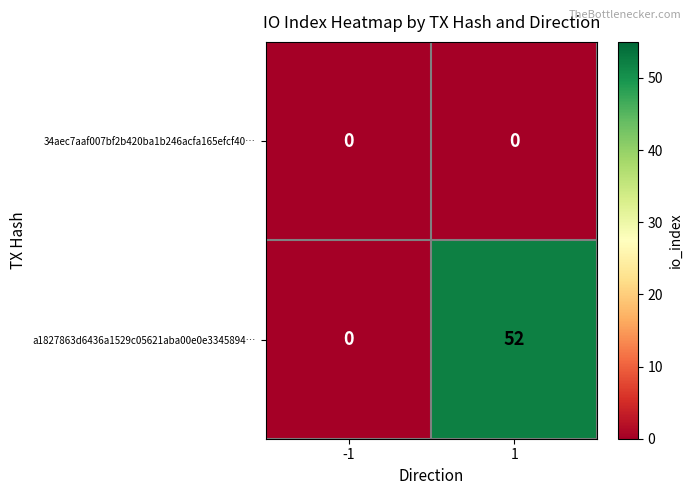

Which series has the largest total across all categories?

a1827863d6436a1529c05621aba00e0e3345894…